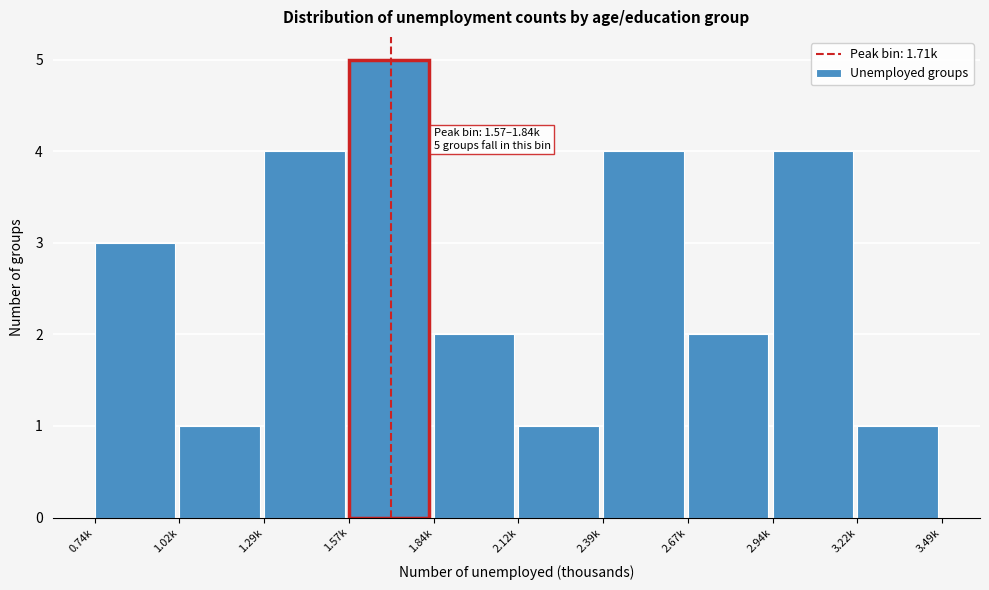

Reading left to right, what are all the values shown in this chart?

3	1	4	5	2	1	4	2	4	1